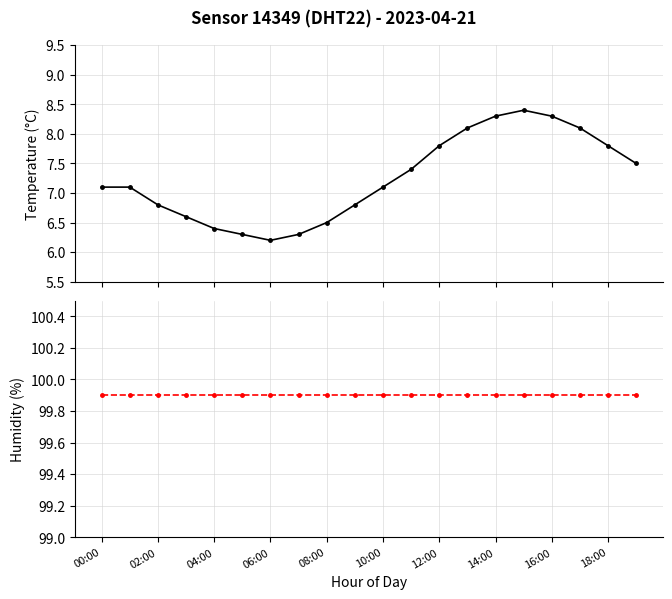

True or false: temperature has a value of 3.7 at 06:00.

False